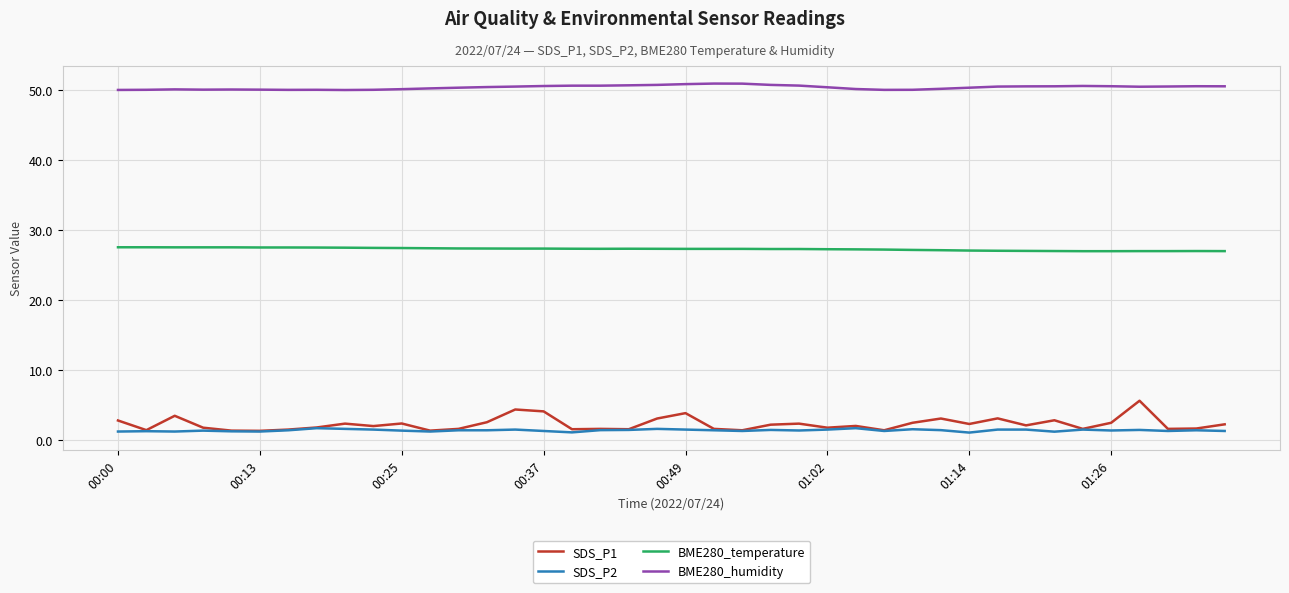

True or false: BME280_humidity and BME280_temperature intersect in this chart.

False